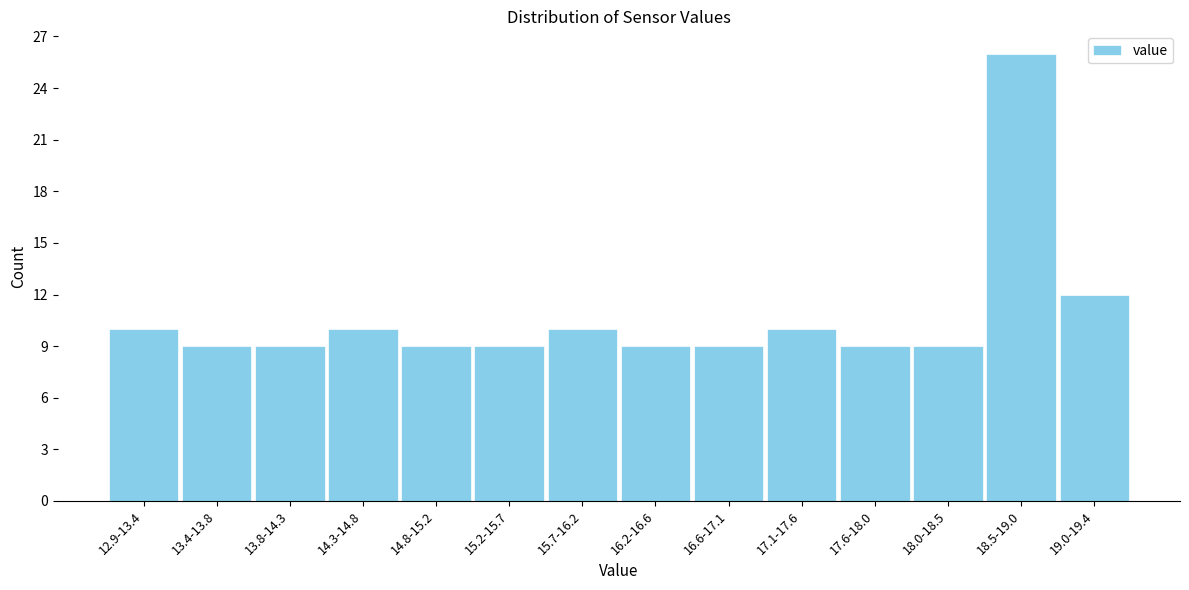

Reading left to right, extract all data points from this chart.

10	9	9	10	9	9	10	9	9	10	9	9	26	12